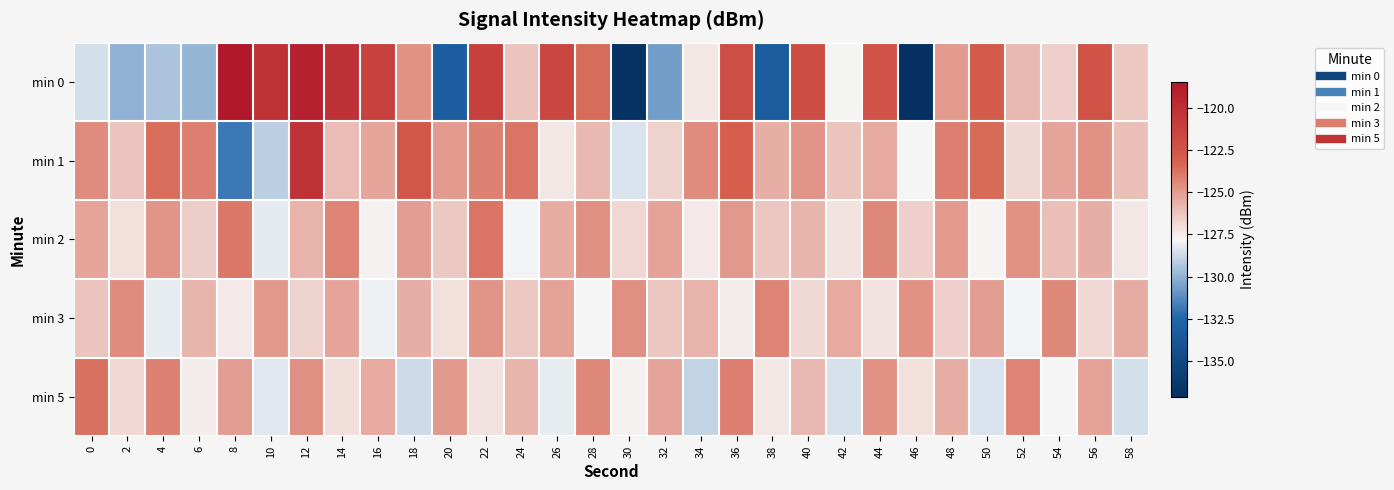

Between 0 and 56, which series saw the biggest shift?

min 0